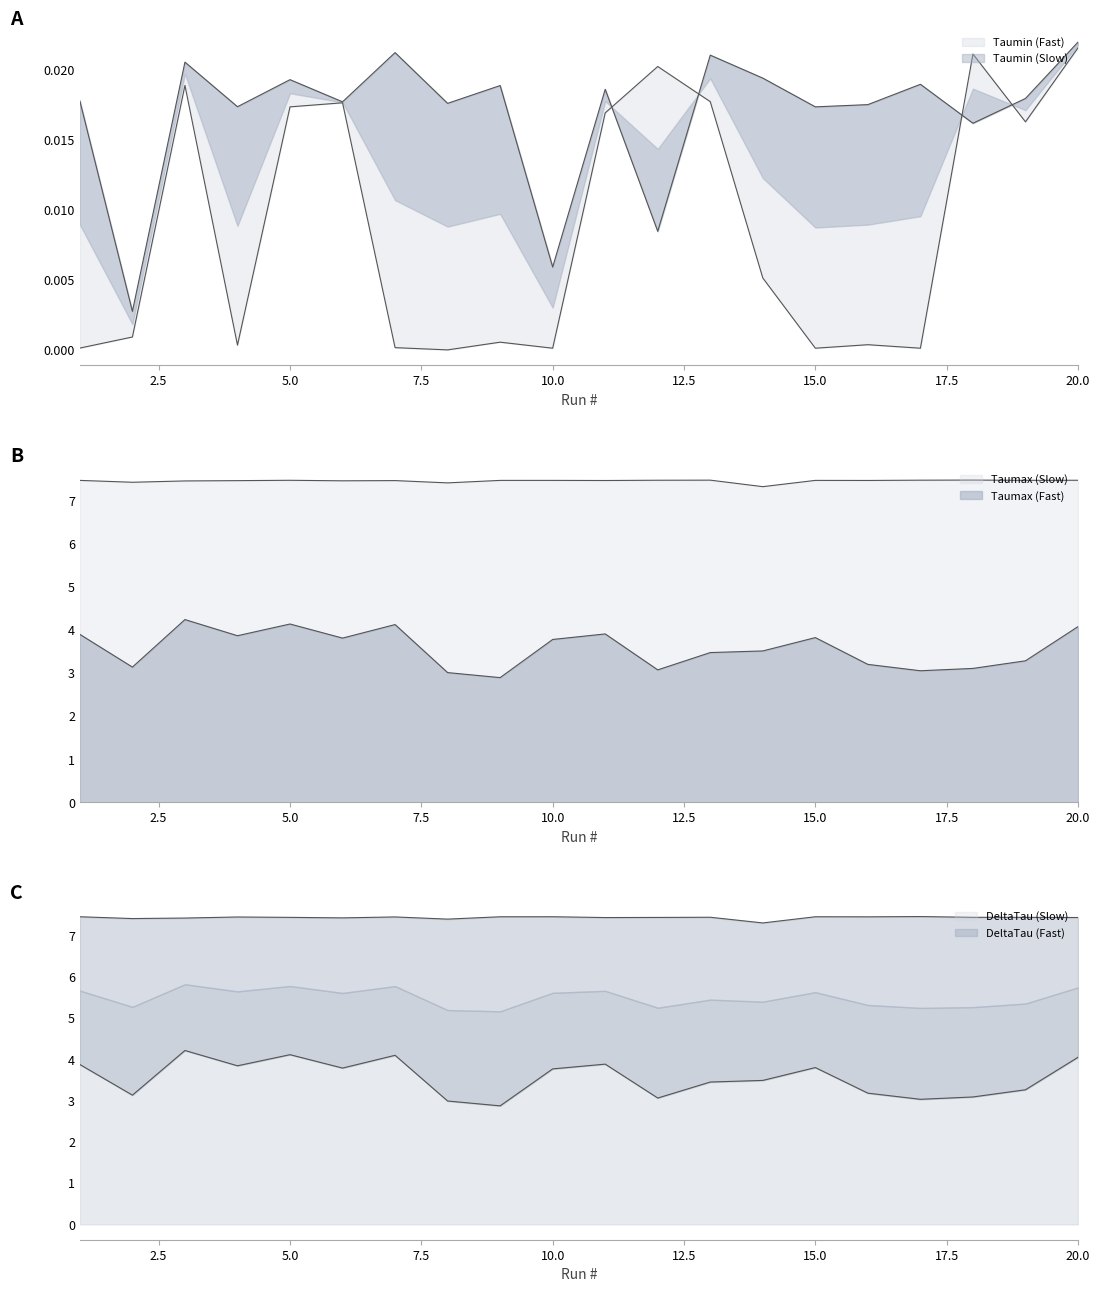

Reading left to right, transcribe all the data shown in this chart.

Taumax (Fast): 1=3.9	2=3.1	3=4.2	4=3.9	5=4.1	6=3.8	7=4.1	8=3.0	9=2.9	10=3.8	11=3.9	12=3.1	13=3.5	14=3.5	15=3.8	16=3.2	17=3.1	18=3.1	19=3.3	20=4.1
Taumin (Fast): 1=0.0	2=0.0	3=0.0	4=0.0	5=0.0	6=0.0	7=0.0	8=0.0	9=0.0	10=0.0	11=0.0	12=0.0	13=0.0	14=0.0	15=0.0	16=0.0	17=0.0	18=0.0	19=0.0	20=0.0
Taumax (Slow): 1=7.5	2=7.4	3=7.5	4=7.5	5=7.5	6=7.5	7=7.5	8=7.4	9=7.5	10=7.5	11=7.5	12=7.5	13=7.5	14=7.3	15=7.5	16=7.5	17=7.5	18=7.5	19=7.5	20=7.5
Taumin (Slow): 1=0.0	2=0.0	3=0.0	4=0.0	5=0.0	6=0.0	7=0.0	8=0.0	9=0.0	10=0.0	11=0.0	12=0.0	13=0.0	14=0.0	15=0.0	16=0.0	17=0.0	18=0.0	19=0.0	20=0.0
DeltaTau (Fast): 1=3.9	2=3.1	3=4.2	4=3.8	5=4.1	6=3.8	7=4.1	8=3.0	9=2.9	10=3.8	11=3.9	12=3.1	13=3.5	14=3.5	15=3.8	16=3.2	17=3.0	18=3.1	19=3.3	20=4.1
DeltaTau (Slow): 1=7.5	2=7.4	3=7.4	4=7.5	5=7.4	6=7.4	7=7.5	8=7.4	9=7.5	10=7.5	11=7.4	12=7.4	13=7.5	14=7.3	15=7.5	16=7.5	17=7.5	18=7.5	19=7.4	20=7.4